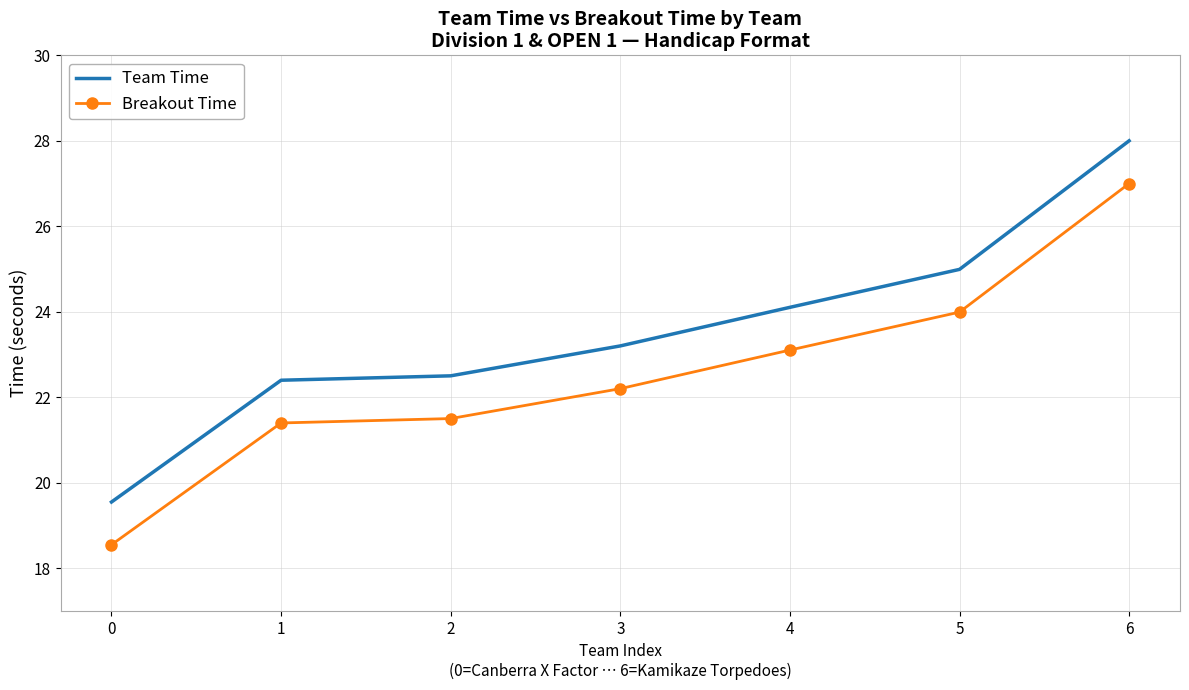

The Team Time series shows 28.0 at 6. True or false?

True